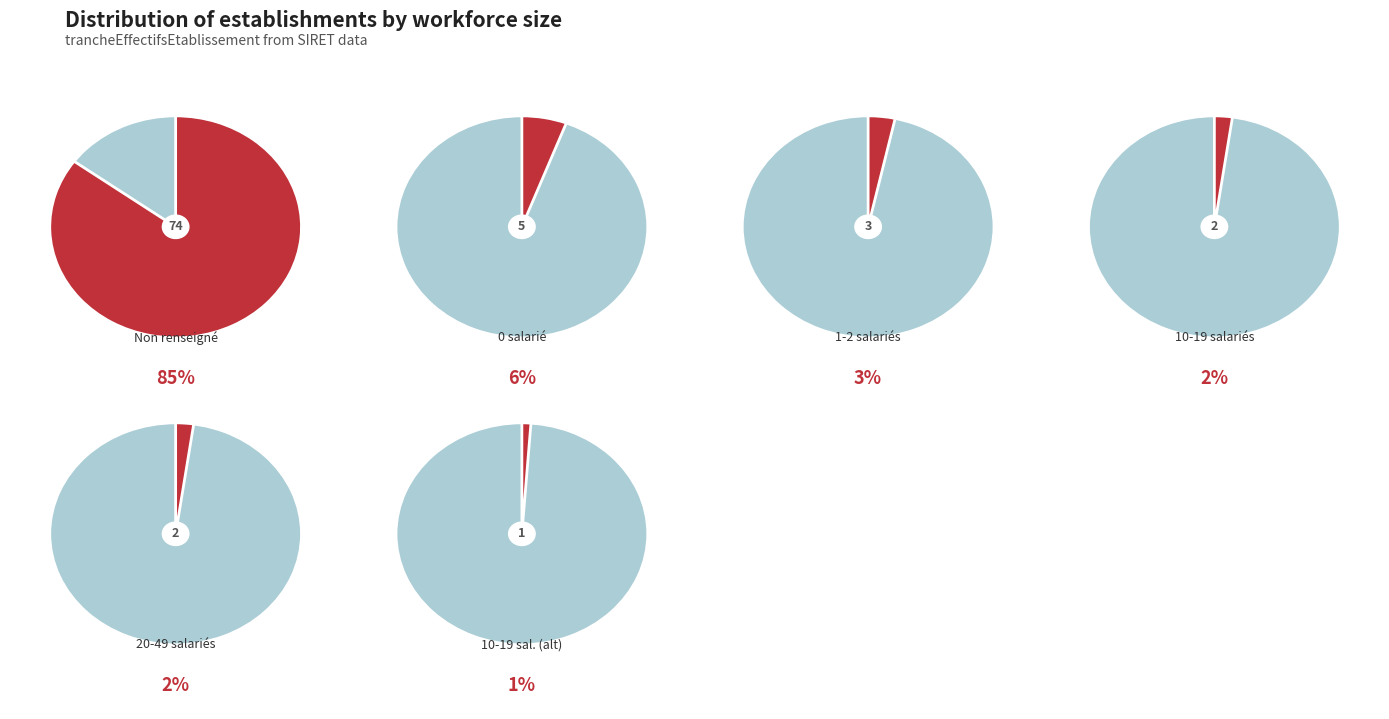

Is it true that 22 is 1% of the pie?

False